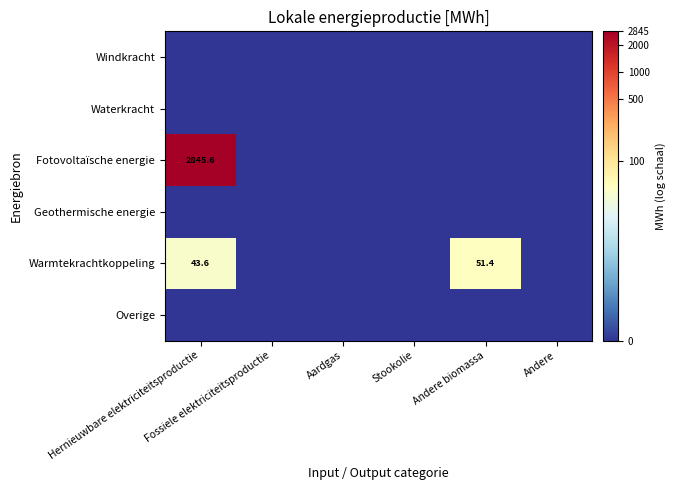

Which series has the largest range (max minus min)?

Fotovoltaïsche energie